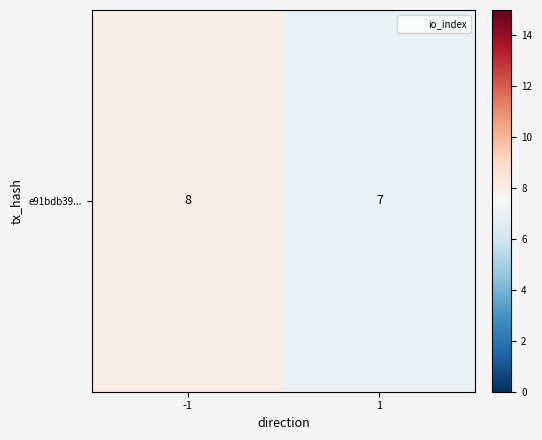

List the labels in order of value, largest first.

-1, 1